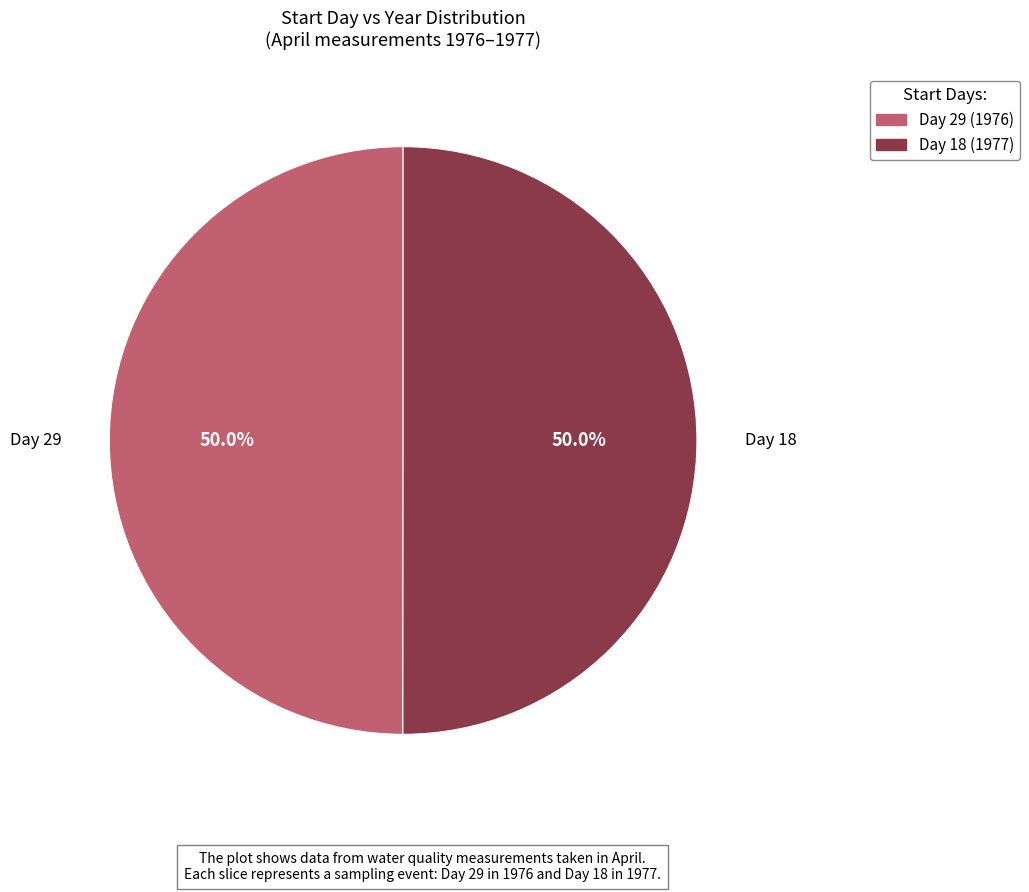

Which category has the biggest portion of the pie?

18